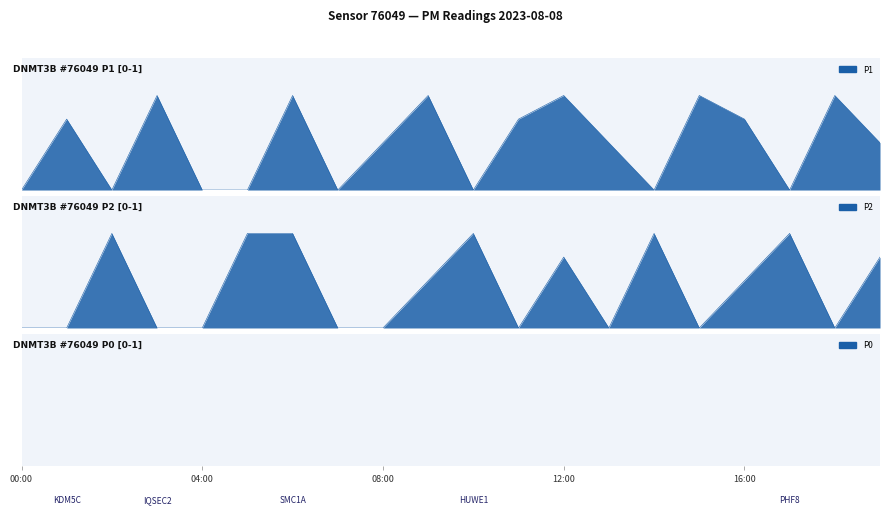

How many times do P1 and P2 cross each other?

9